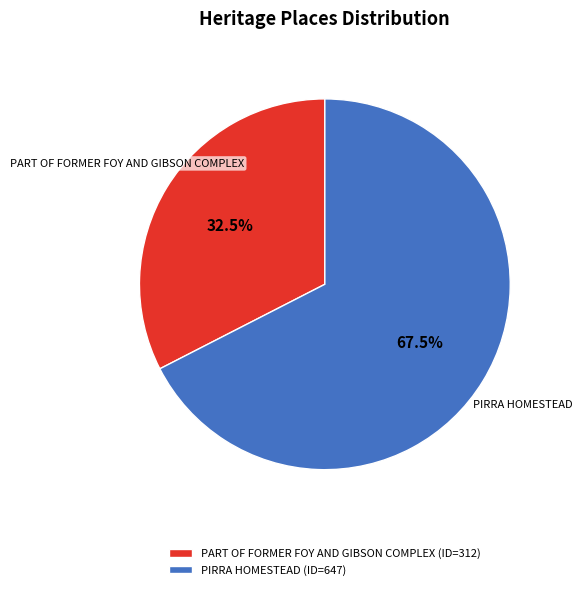

What is the total percentage of PART OF FORMER FOY AND GIBSON COMPLEX and PIRRA HOMESTEAD?

100.0%